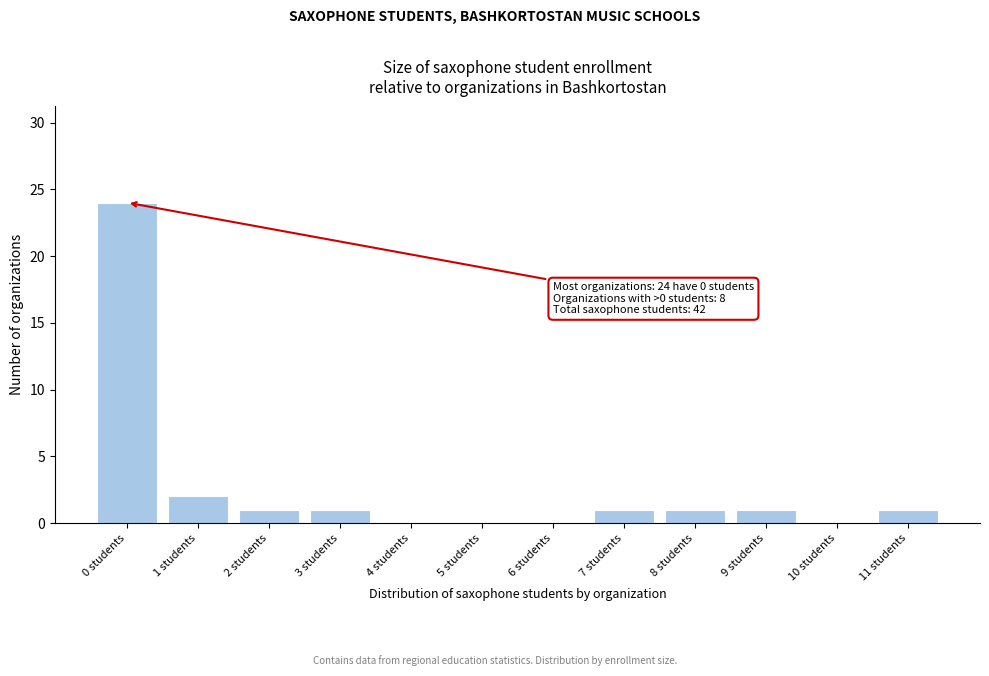

Reading right to left, transcribe all the data shown in this chart.

11 students=1	10 students=0	9 students=1	8 students=1	7 students=1	6 students=0	5 students=0	4 students=0	3 students=1	2 students=1	1 students=2	0 students=24